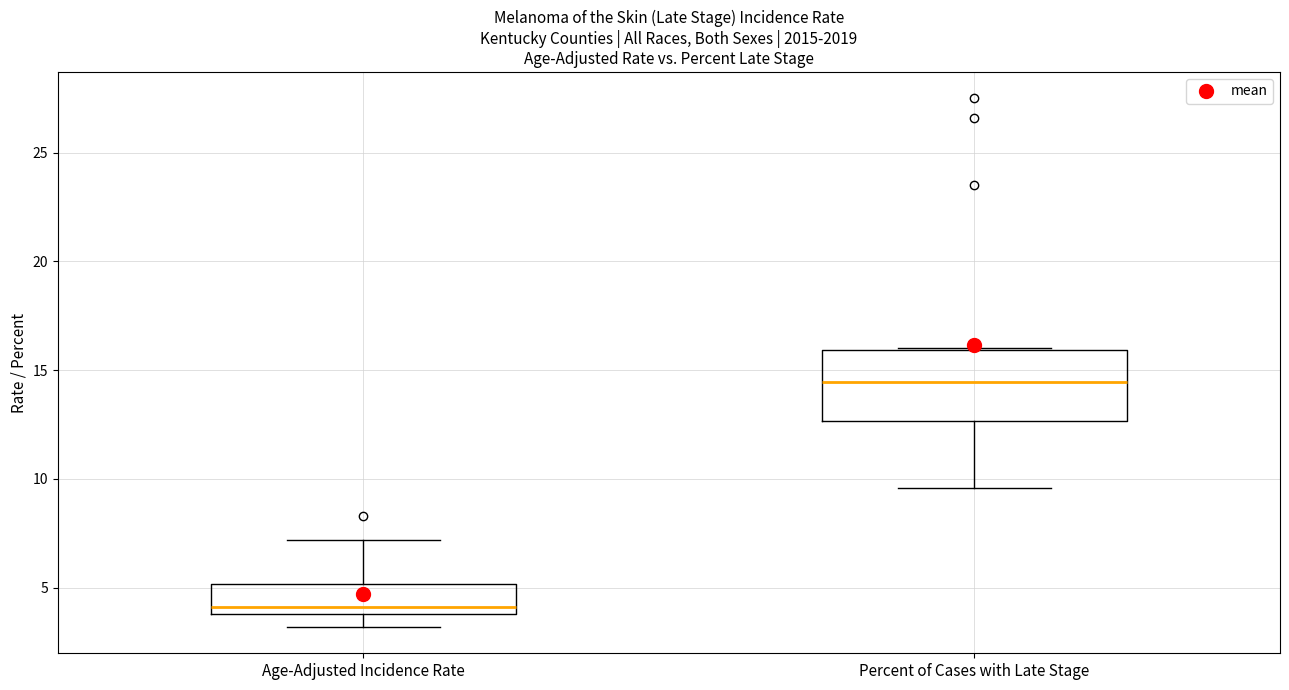

Reading left to right, read every box against the y-axis: the position of its median line, the range the box covers, and the ends of its whiskers. The values are not printed on the chart, so give them approximately, as read against the axis.

Age-Adjusted Incidence Rate: median 4.0 (just above the box's lower edge), box 4.0 to 5.0, whiskers 3.0 to 7.0
Percent of Cases with Late Stage: median 14.5, box 12.5 to 16.0, whiskers 9.5 to 16.0